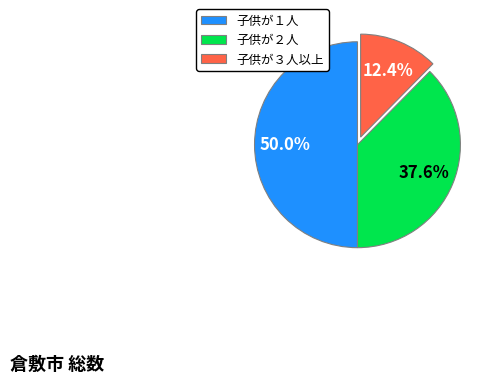

To the nearest percent, what percentage of the pie is 子供が１人?

50%